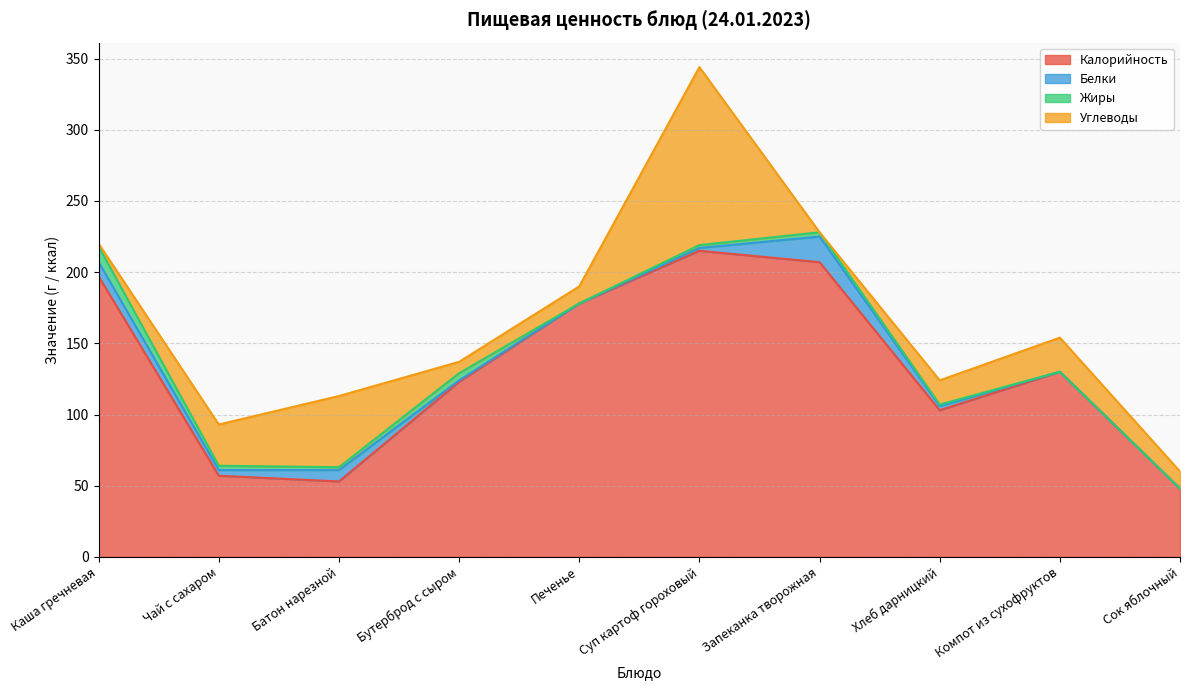

Reading left to right, extract all data points from this chart.

Калорийность: 197	57	53	123	178	215	207	103	130	48
Белки: 10	4	8	1	0	2	18	3	0	0
Жиры: 11	3	2	5	0	2	3	1	0	0
Углеводы: 2	29	50	8	12	125	0	17	24	12